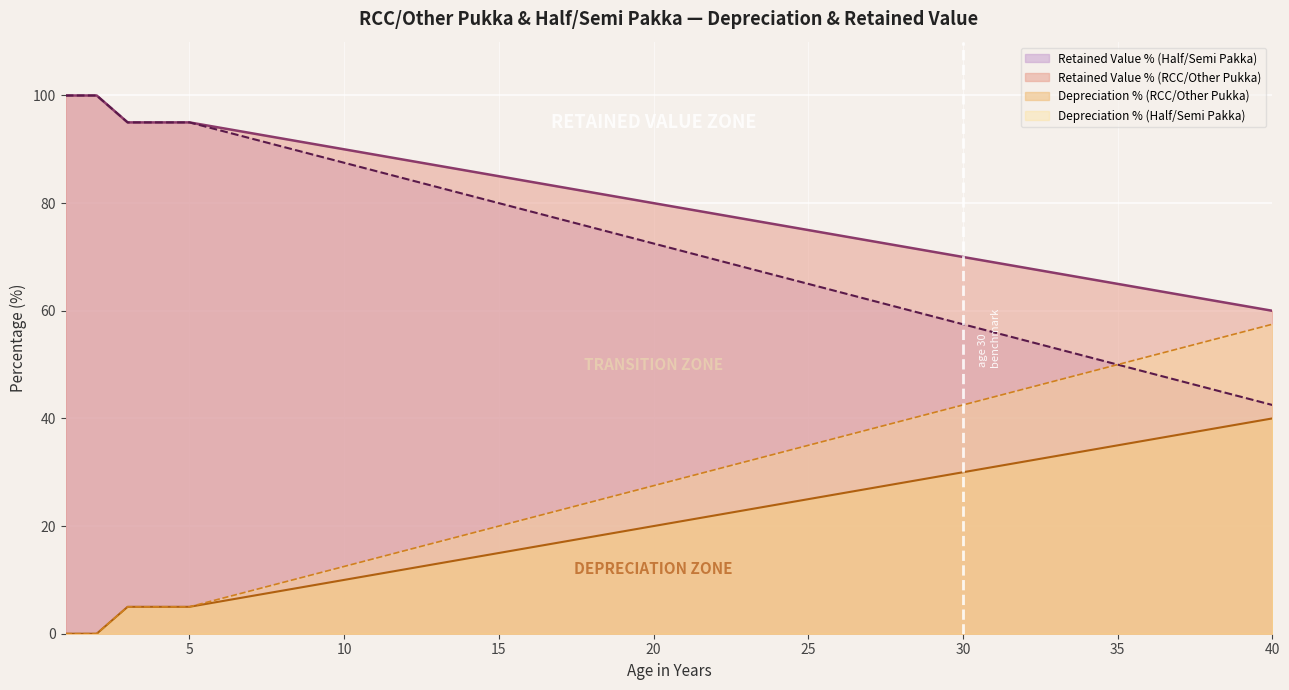

How many positive values does the Retained Value % (Half/Semi Pakka) series have?

38